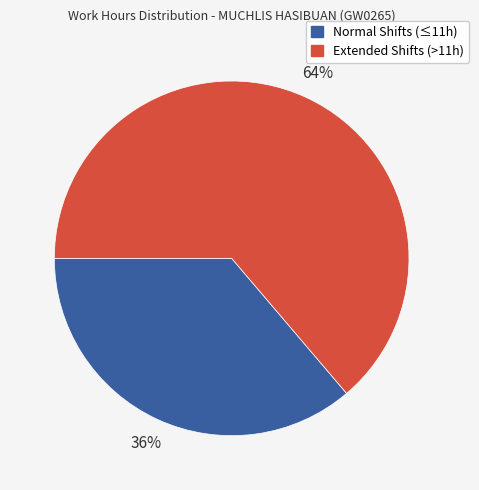

Is there any slice that represents more than half of the pie?

Yes